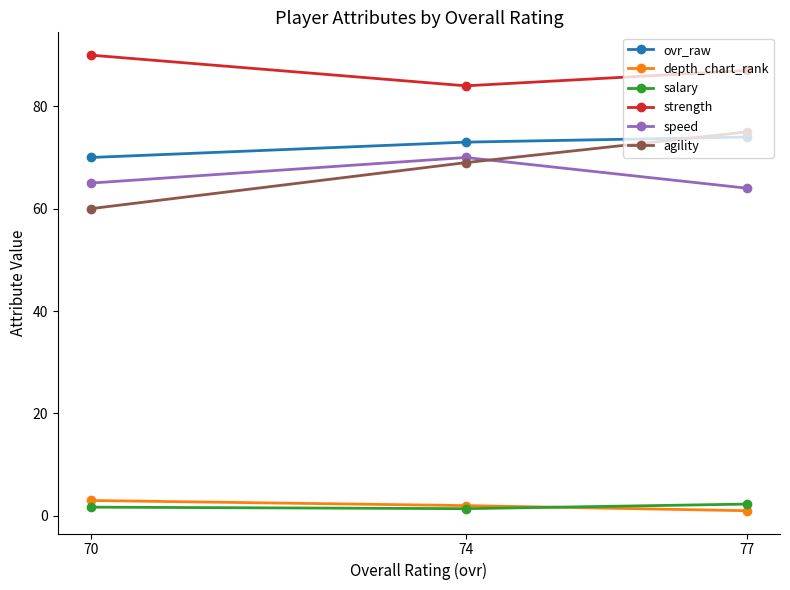

What are all the series names shown in the legend?

ovr_raw, depth_chart_rank, salary, strength, speed, agility